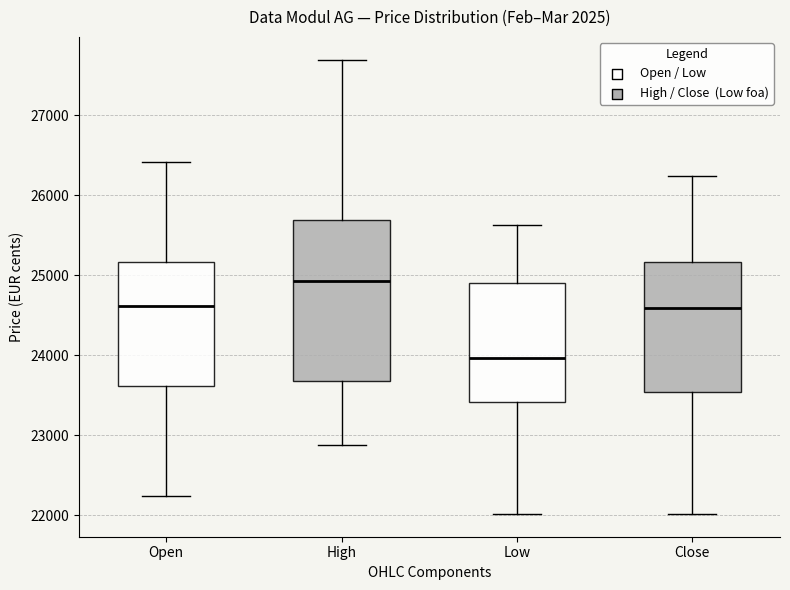

Which box has the lowest median line?

Low